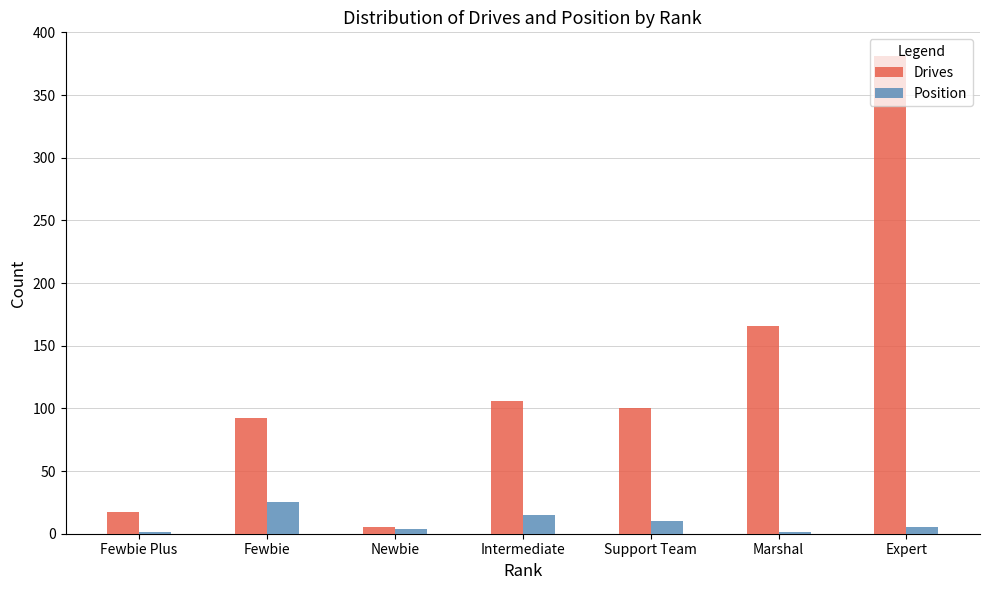

True or false: Position has a value of 5 at Expert.

True